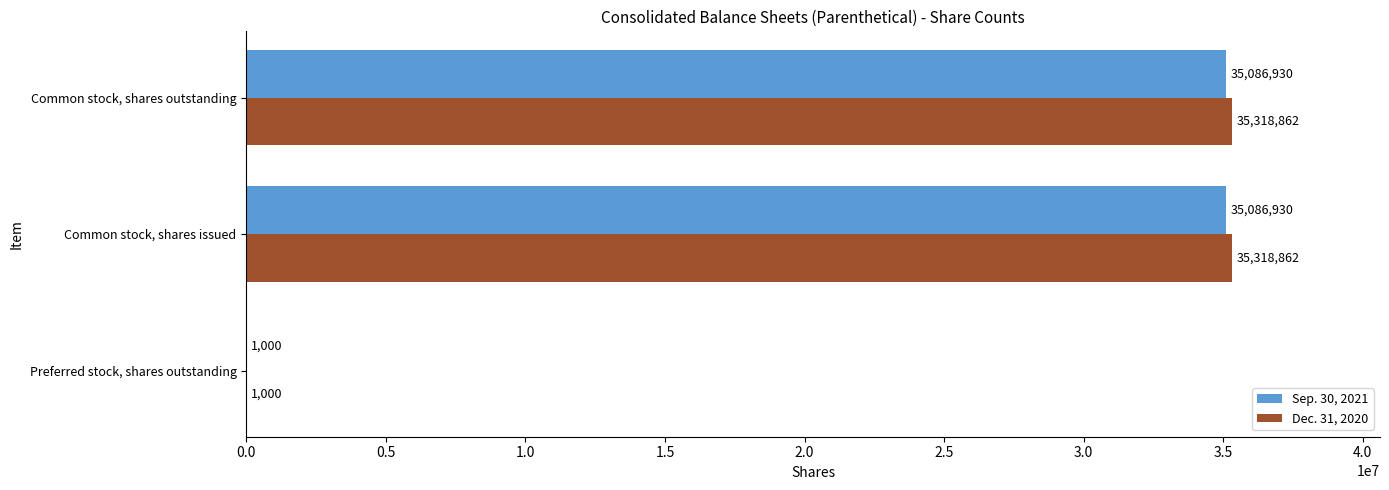

Between Preferred stock, shares outstanding and Common stock, shares outstanding, which series saw the biggest shift?

Dec. 31, 2020